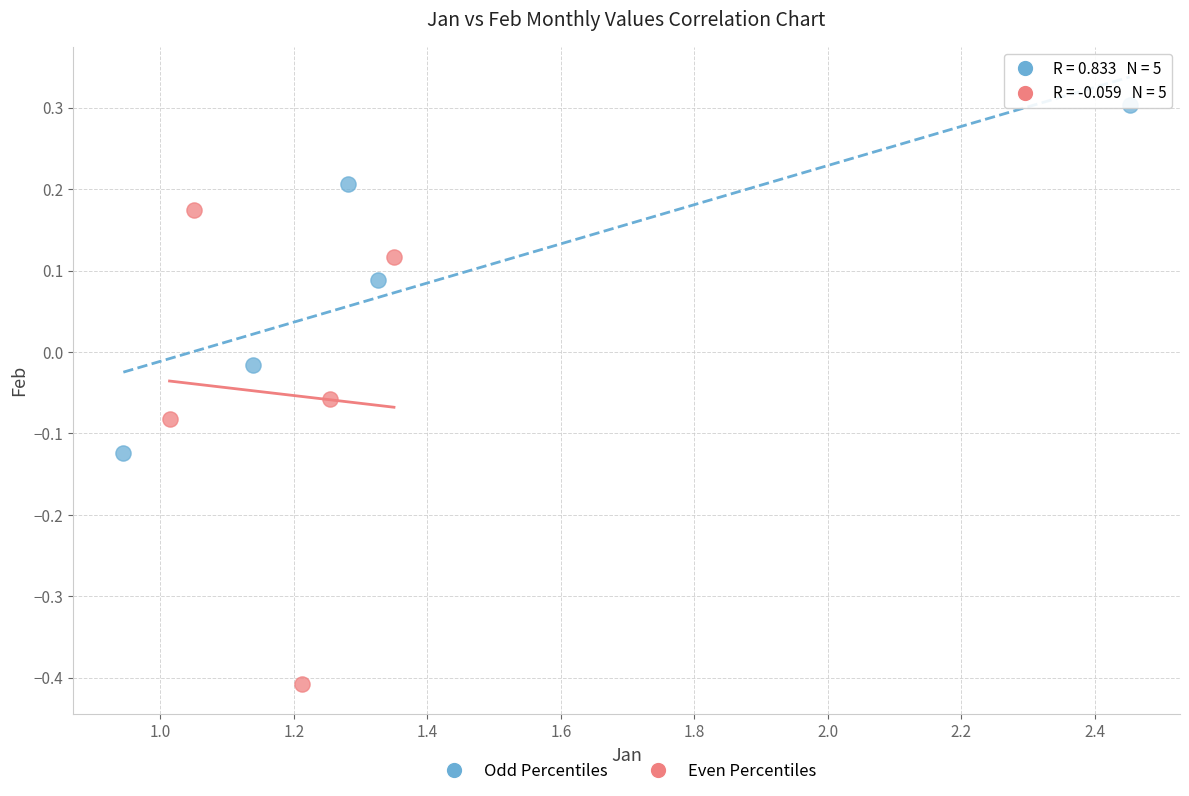

What are all the series names shown in the legend?

Odd Percentiles, Even Percentiles